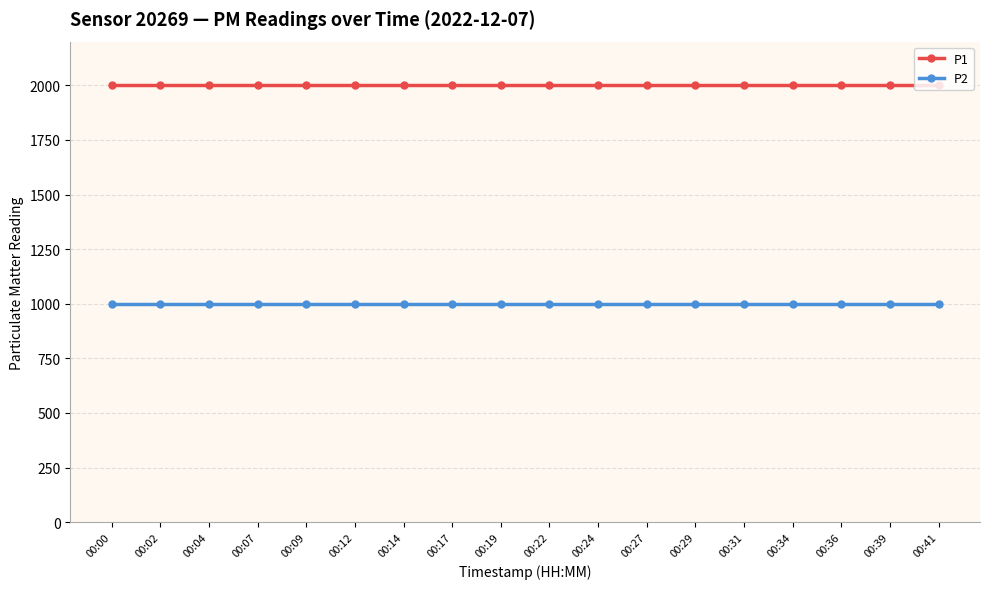

True or false: P1 has a value of 968.1 at 00:39.

False